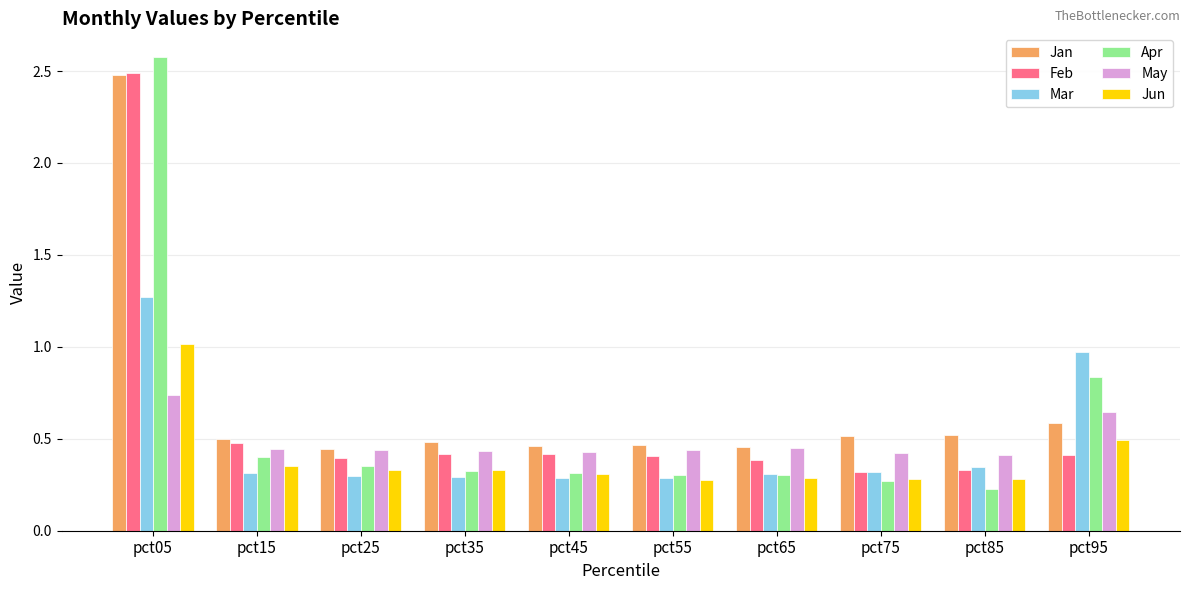

Which category has the highest value across all series?

pct05